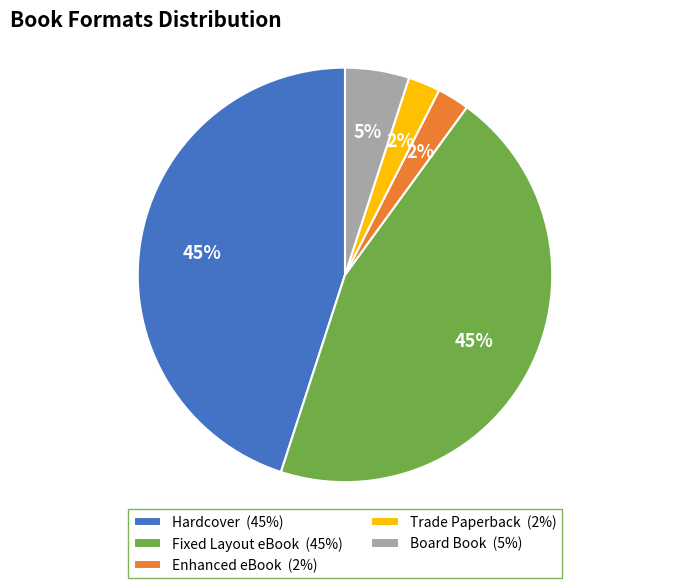

Combined, do Enhanced eBook (2%) and Fixed Layout eBook (45%) account for over 50%?

No